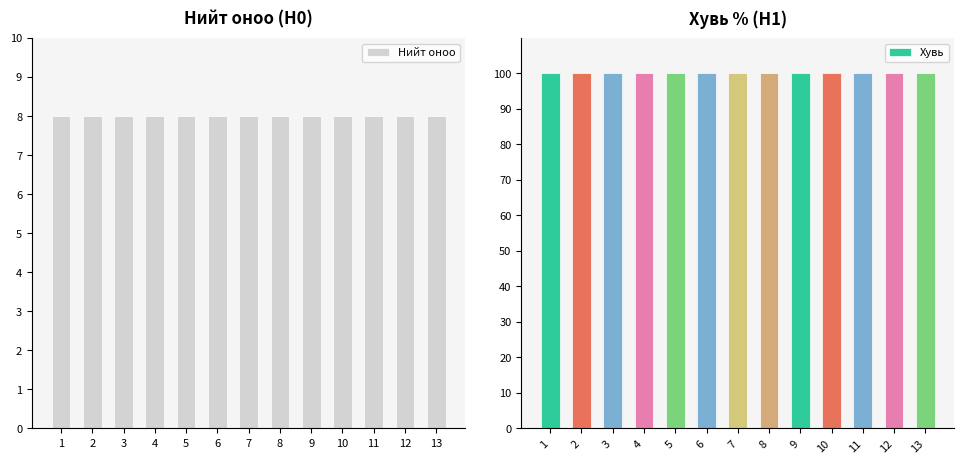

The Хувь series shows 137 at 1. True or false?

False